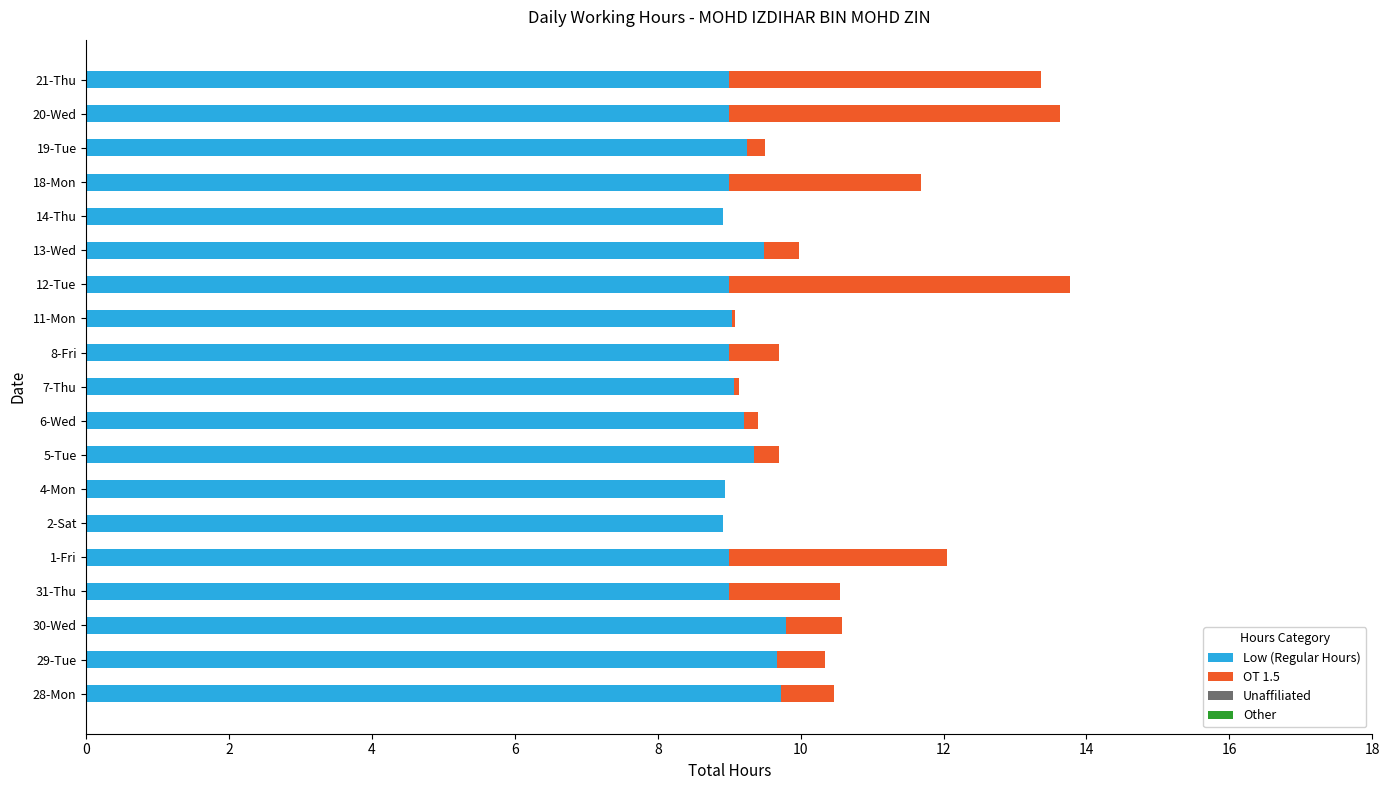

What is the total value across all series at 4-Mon?

8.9